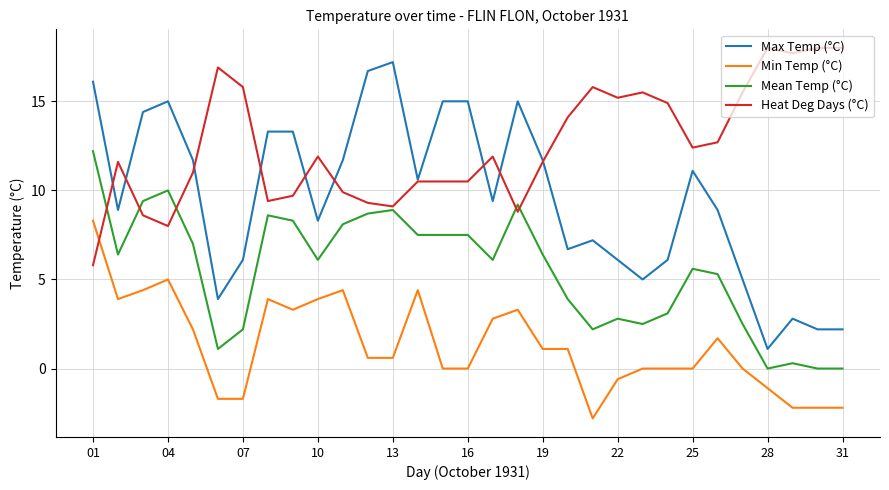

List the series in order of their overall mean, lowest first.

Min Temp (°C), Mean Temp (°C), Max Temp (°C), Heat Deg Days (°C)